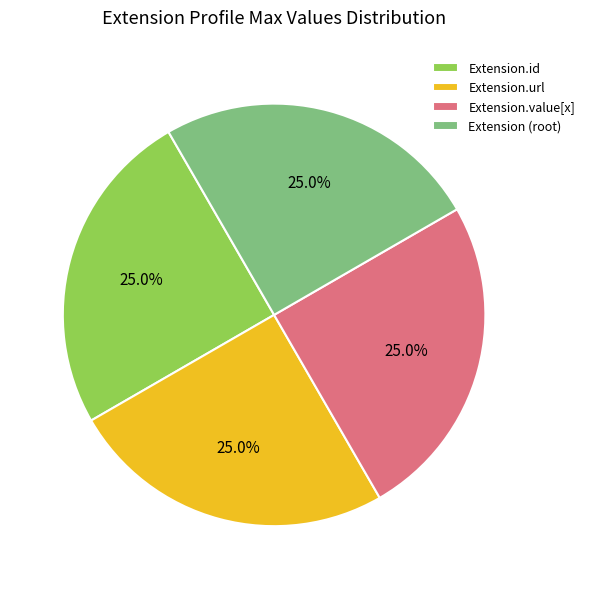

How many slices are in this pie chart?

4